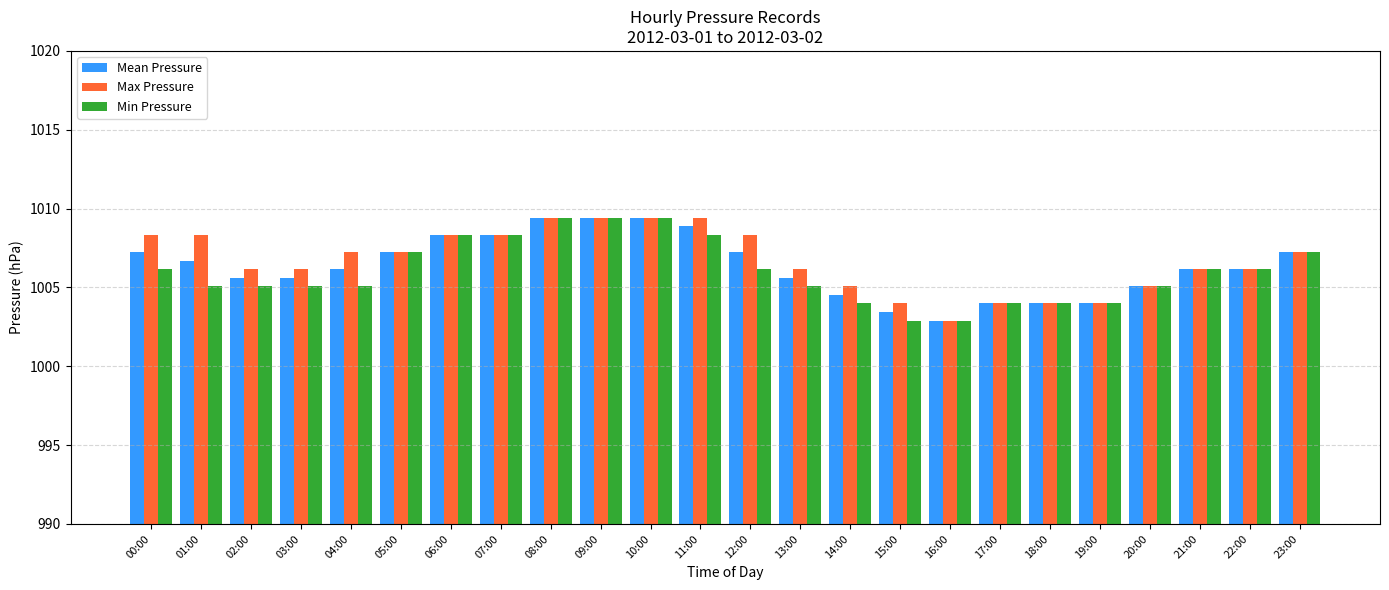

Is it true that Mean Pressure equals 1007.2 at 12:00?

True